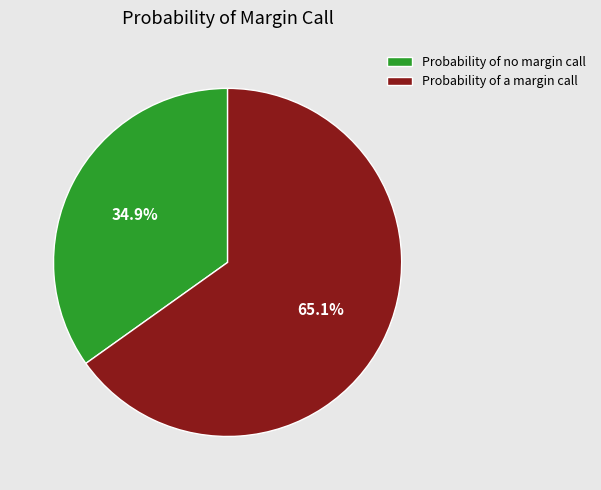

What is the smallest slice in the pie chart?

Probability of no margin call